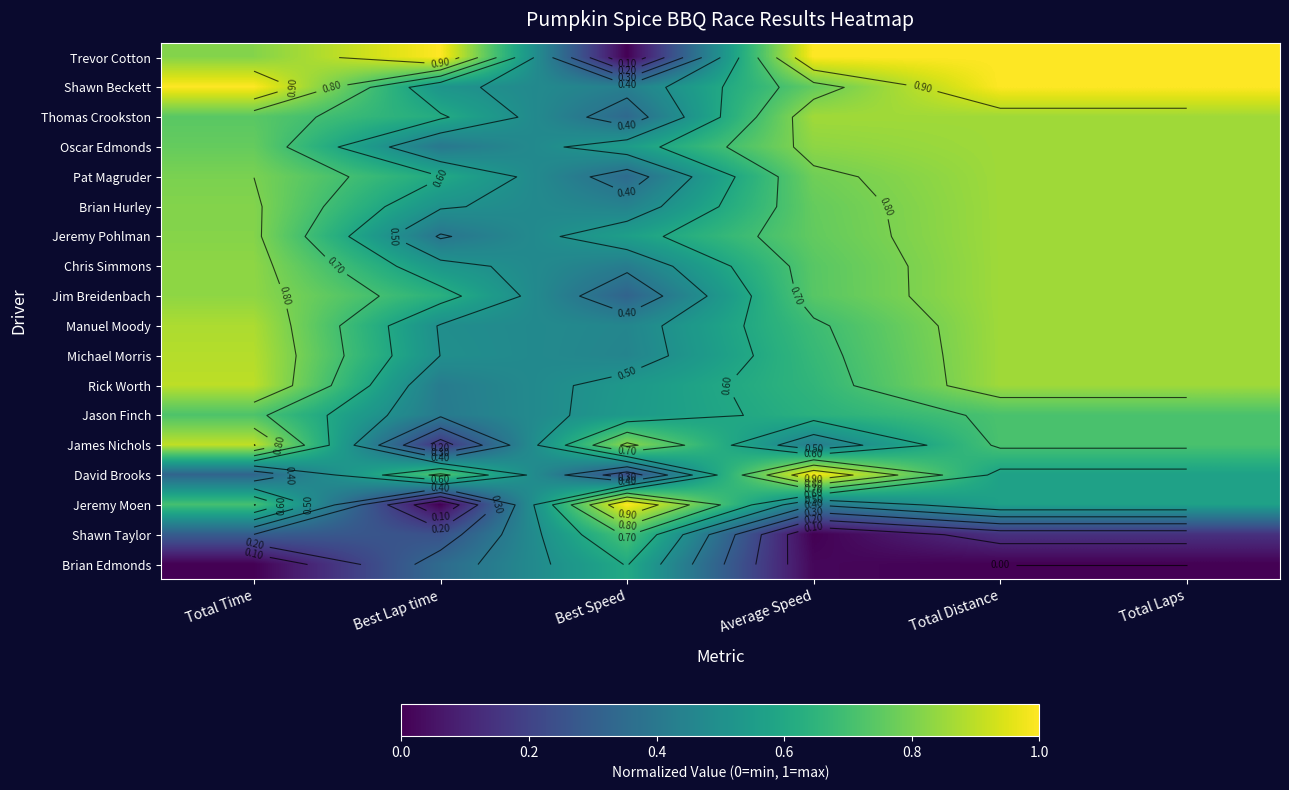

List the series in order of their peak value, highest first.

Trevor Cotton, Shawn Beckett, Jeremy Moen, David Brooks, James Nichols, Rick Worth, Michael Morris, Manuel Moody, Thomas Crookston, Oscar Edmonds, Pat Magruder, Brian Hurley, Jeremy Pohlman, Chris Simmons, Jim Breidenbach, Jason Finch, Shawn Taylor, Brian Edmonds